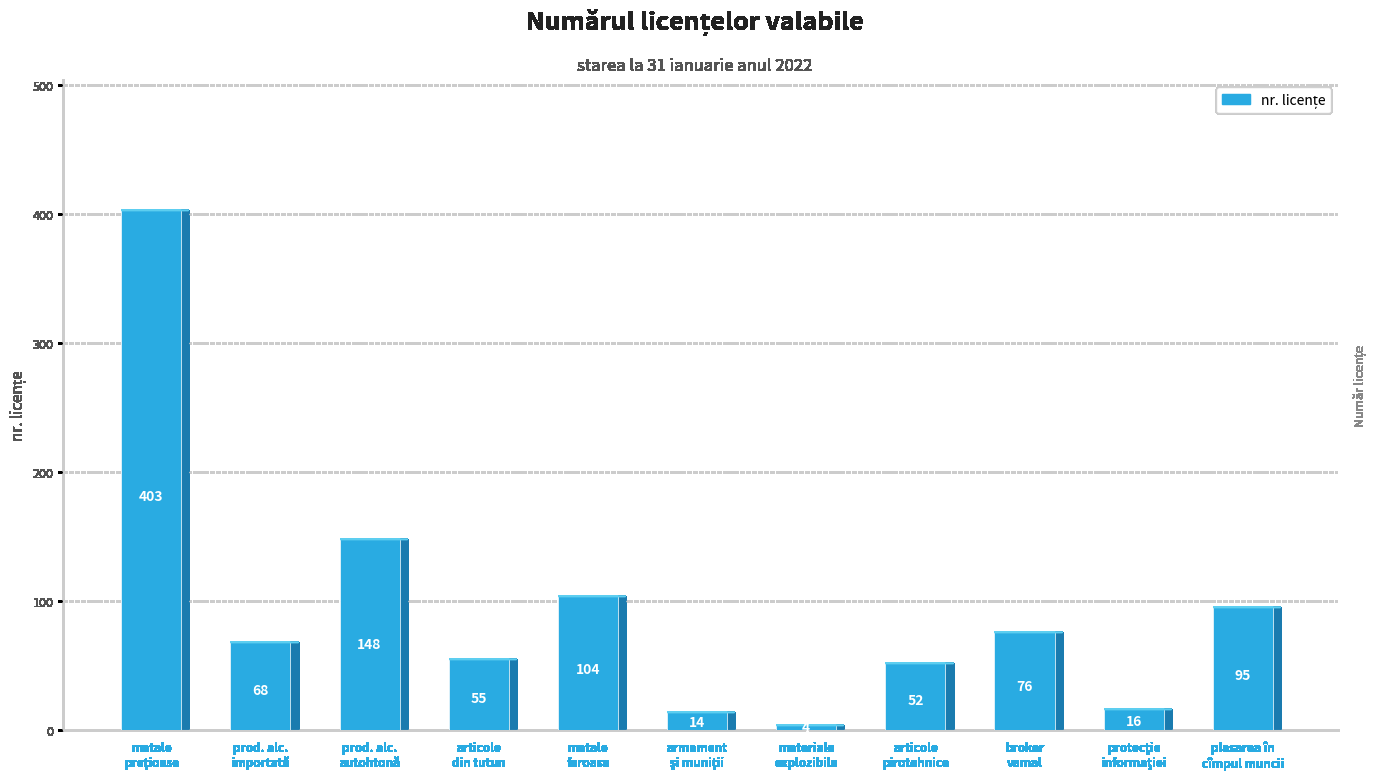

What is the difference between the maximum and second lowest values?

389